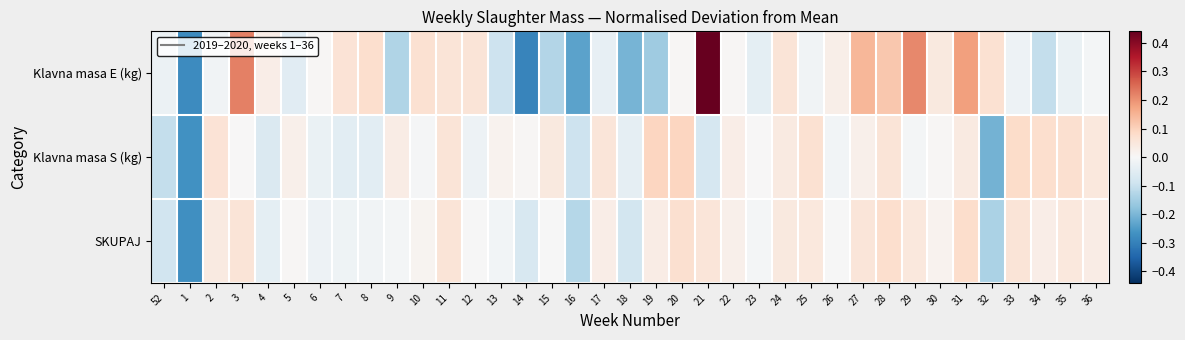

At which category does the chart reach its minimum across all series?

14